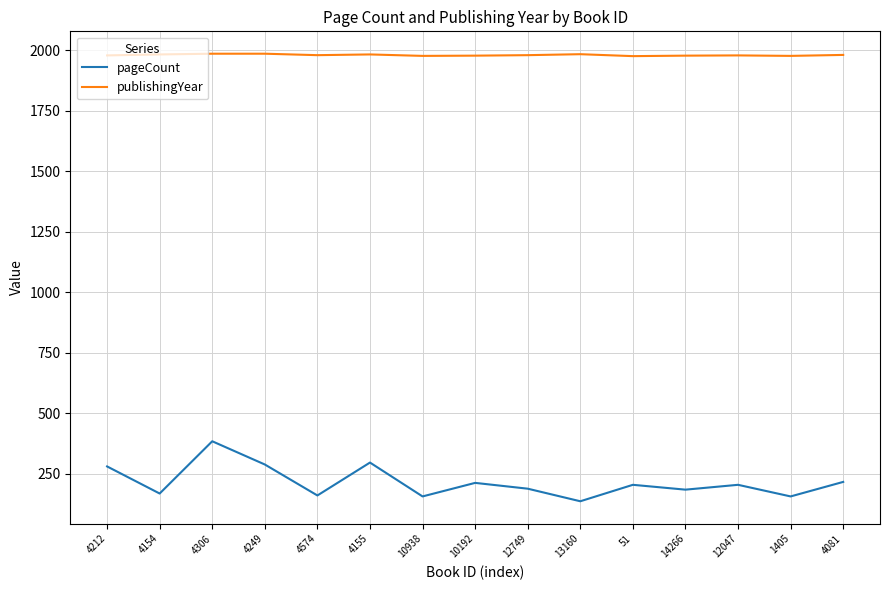

Which series has the largest total across all categories?

publishingYear